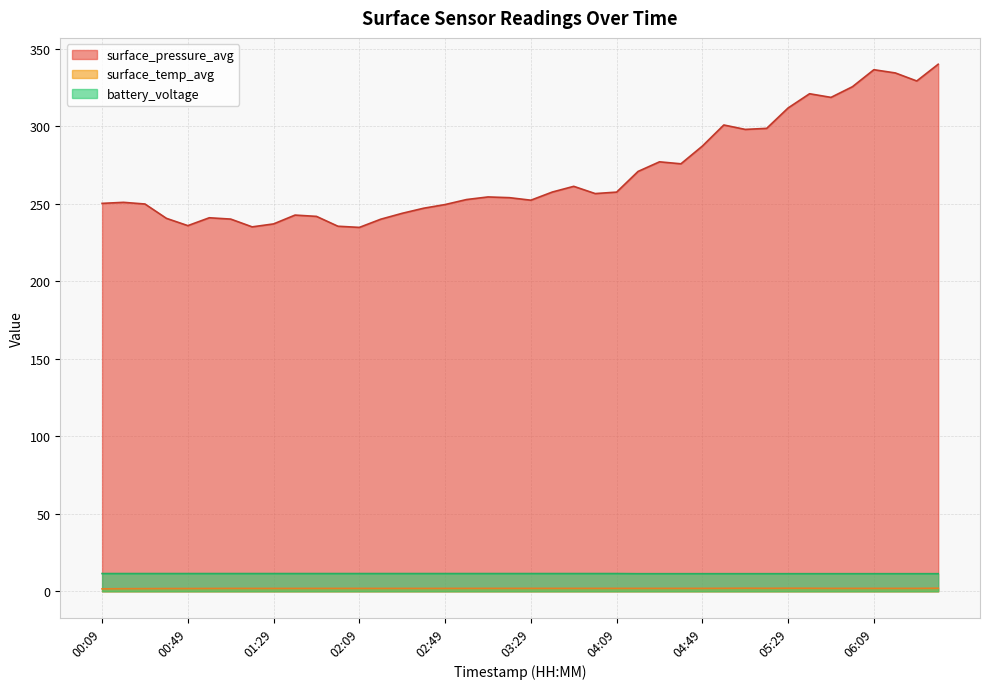

True or false: surface_temp_avg and battery_voltage intersect in this chart.

False